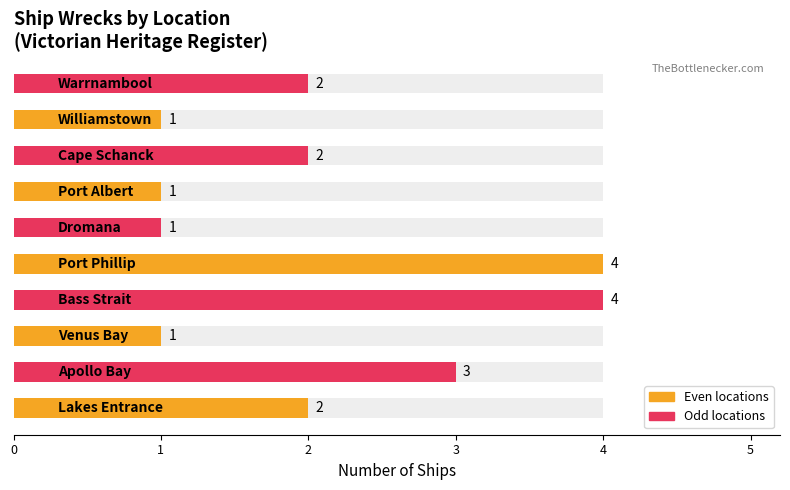

Is it true that the value at 4 is 5?

False